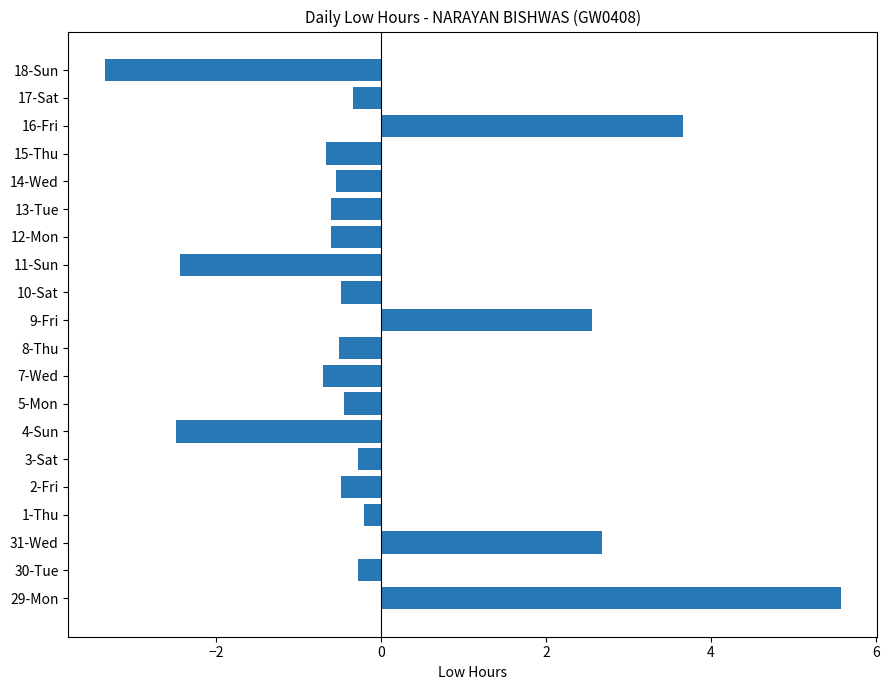

What is the difference between the values at 29-Mon and 8-Thu?

6.1